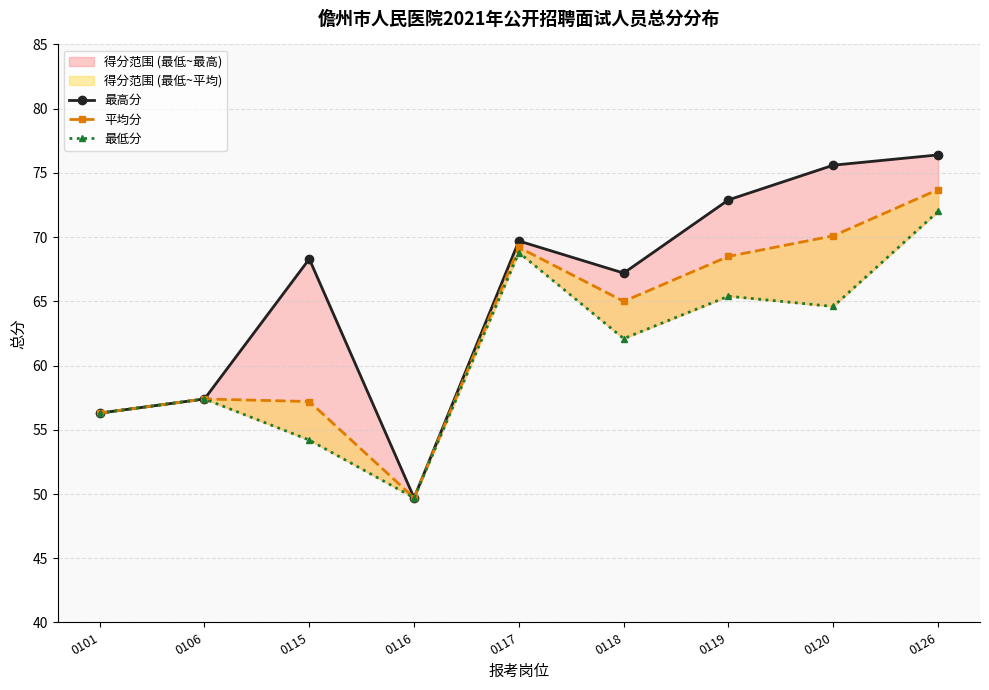

Rank the series at 0126 from lowest to highest value.

最低分, 平均分, 最高分